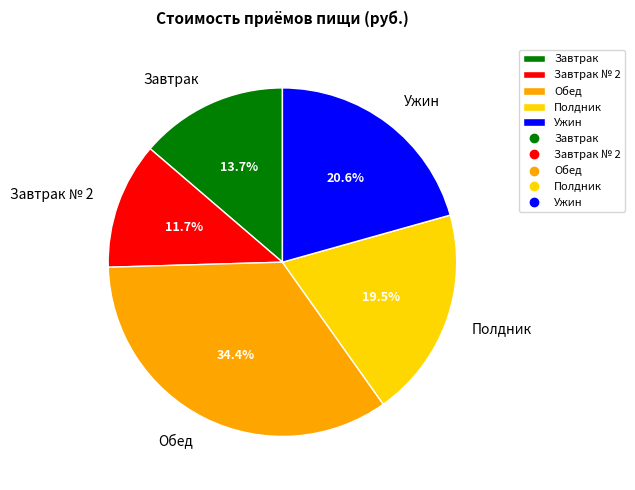

To the nearest percent, what portion does Завтрак № 2 represent?

12%